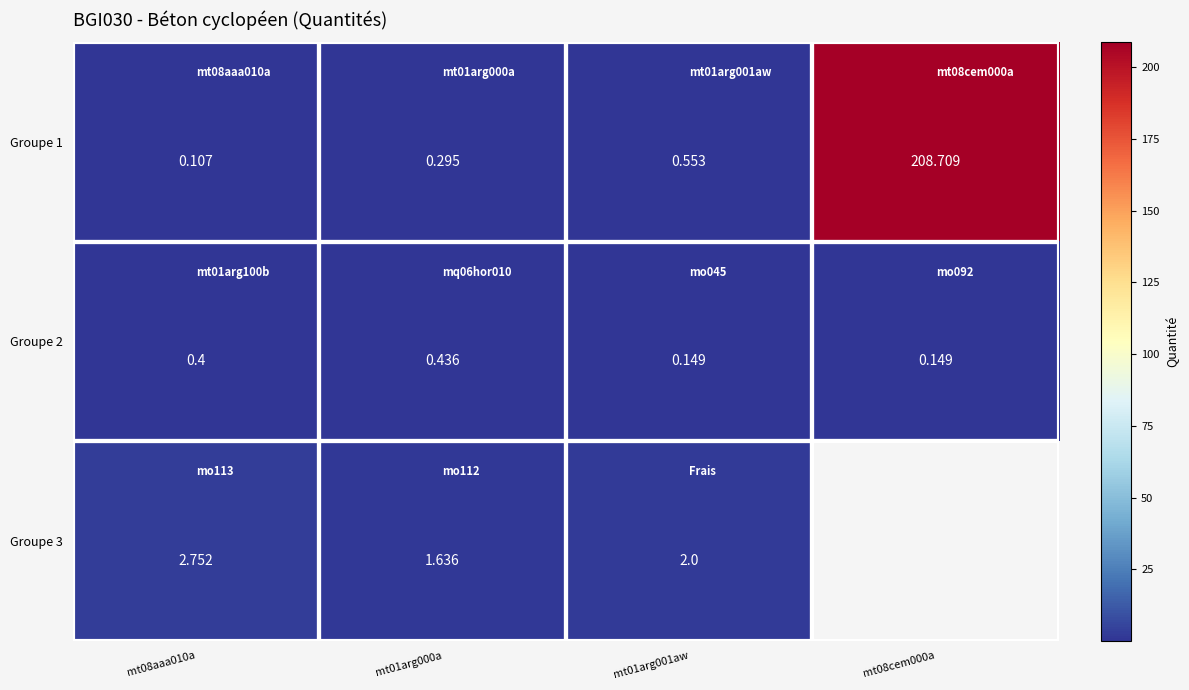

Is the value of Groupe 1 at mt01arg000a greater than the value of Groupe 2 at mt01arg001aw?

Yes